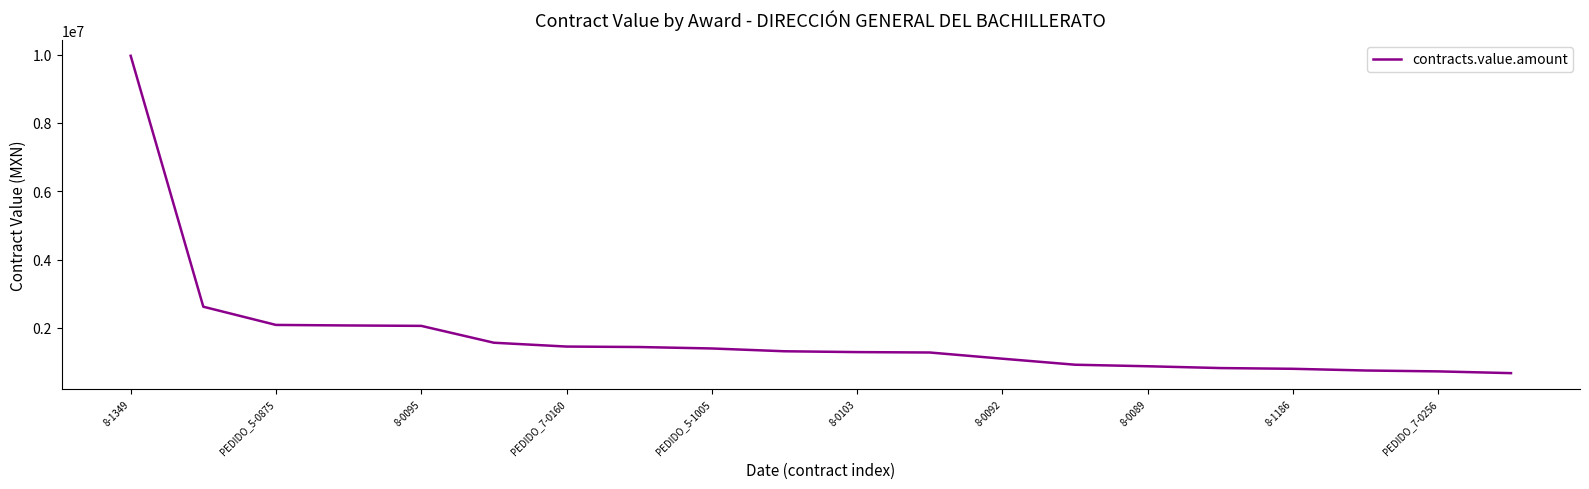

What is the minimum value shown in the chart?

678150.0